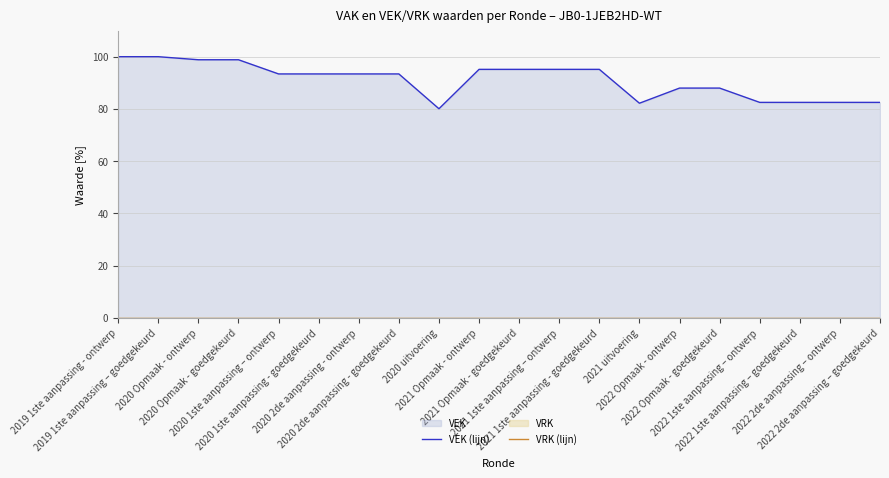

What is the sum of all VEK (lijn) values?

1820.1